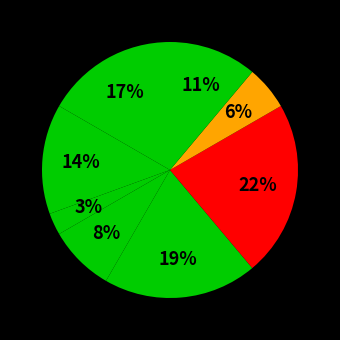

Is there a majority slice in this chart?

No